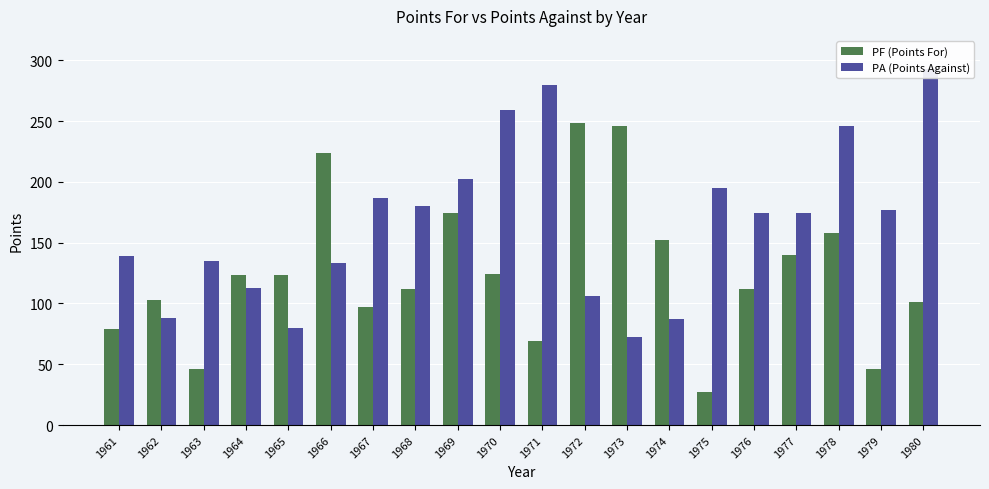

What is the sum of the PA (Points Against) values at 1974 and 1975?

282